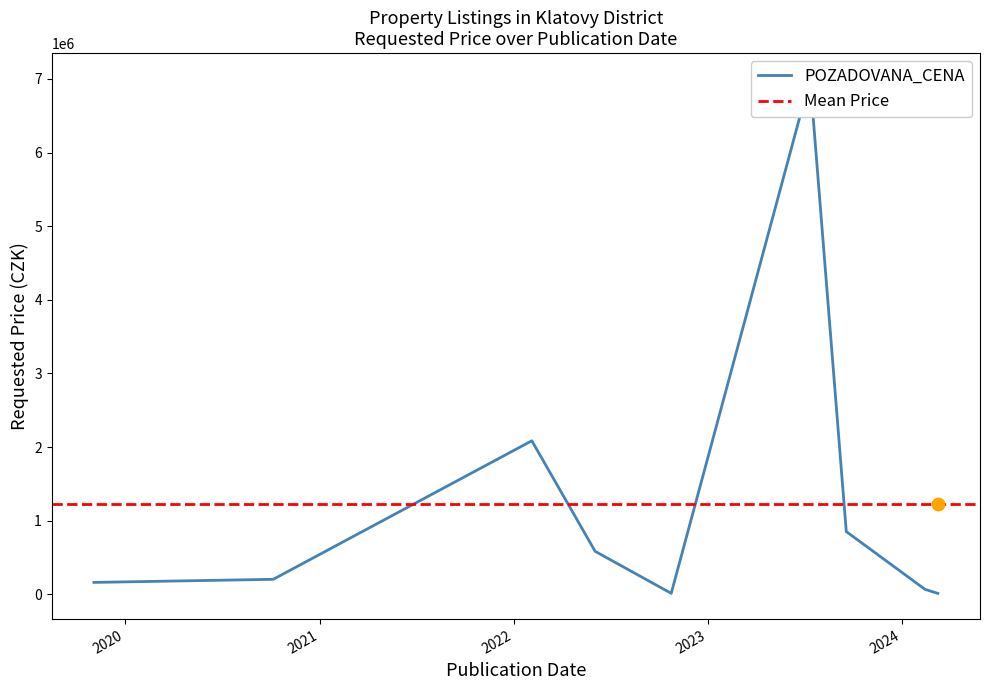

What is the change in value from 2022-10-24 to 2024-02-13?

+53920